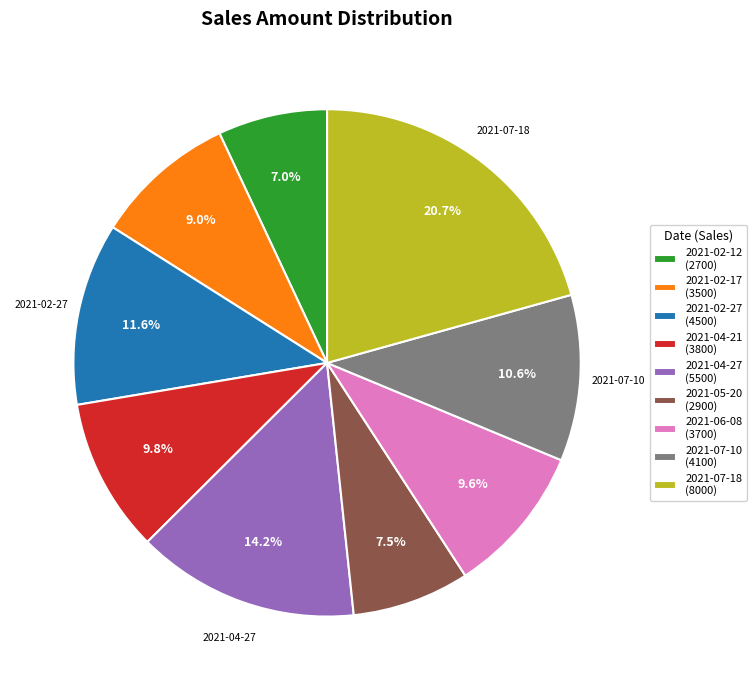

What is the ratio of the value at 2021-04-21 (3800) to the value at 2021-07-10 (4100)?

0.9